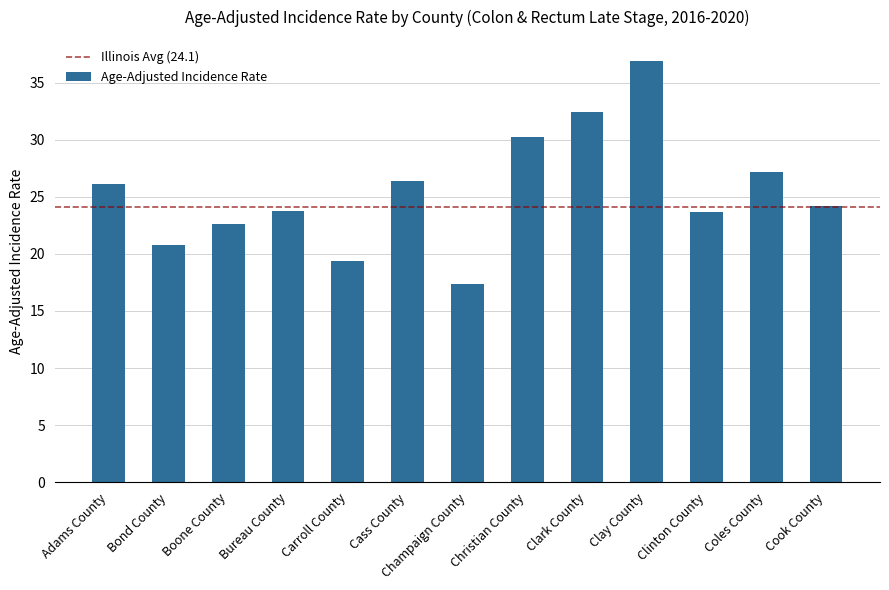

Count the number of data series in this chart.

1